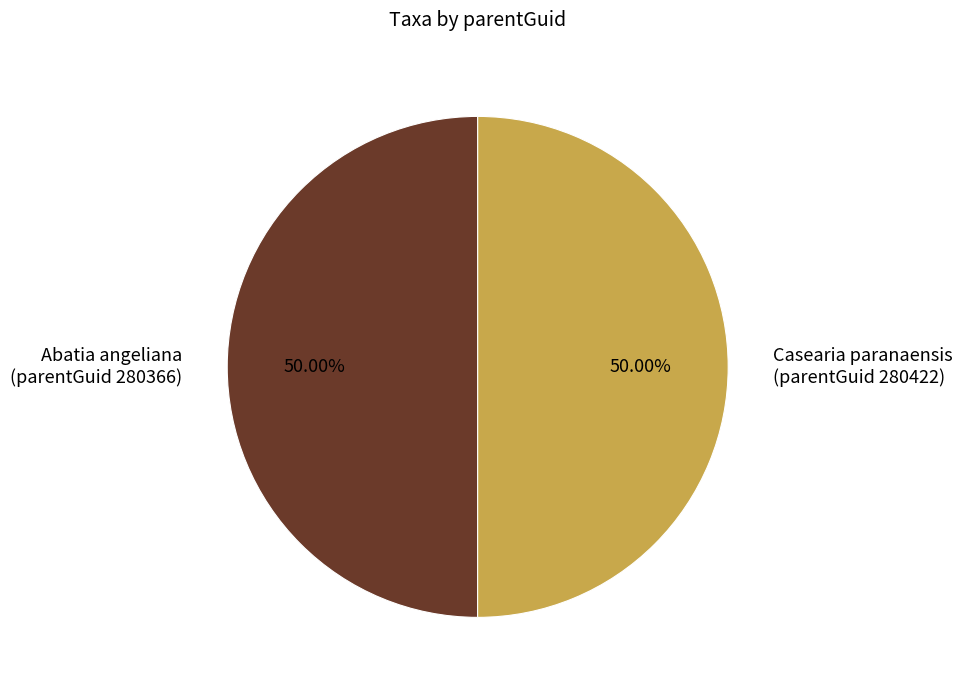

Approximately how many times larger is the value at Casearia paranaensis (parentGuid 280422) compared to Abatia angeliana (parentGuid 280366)?

1.0